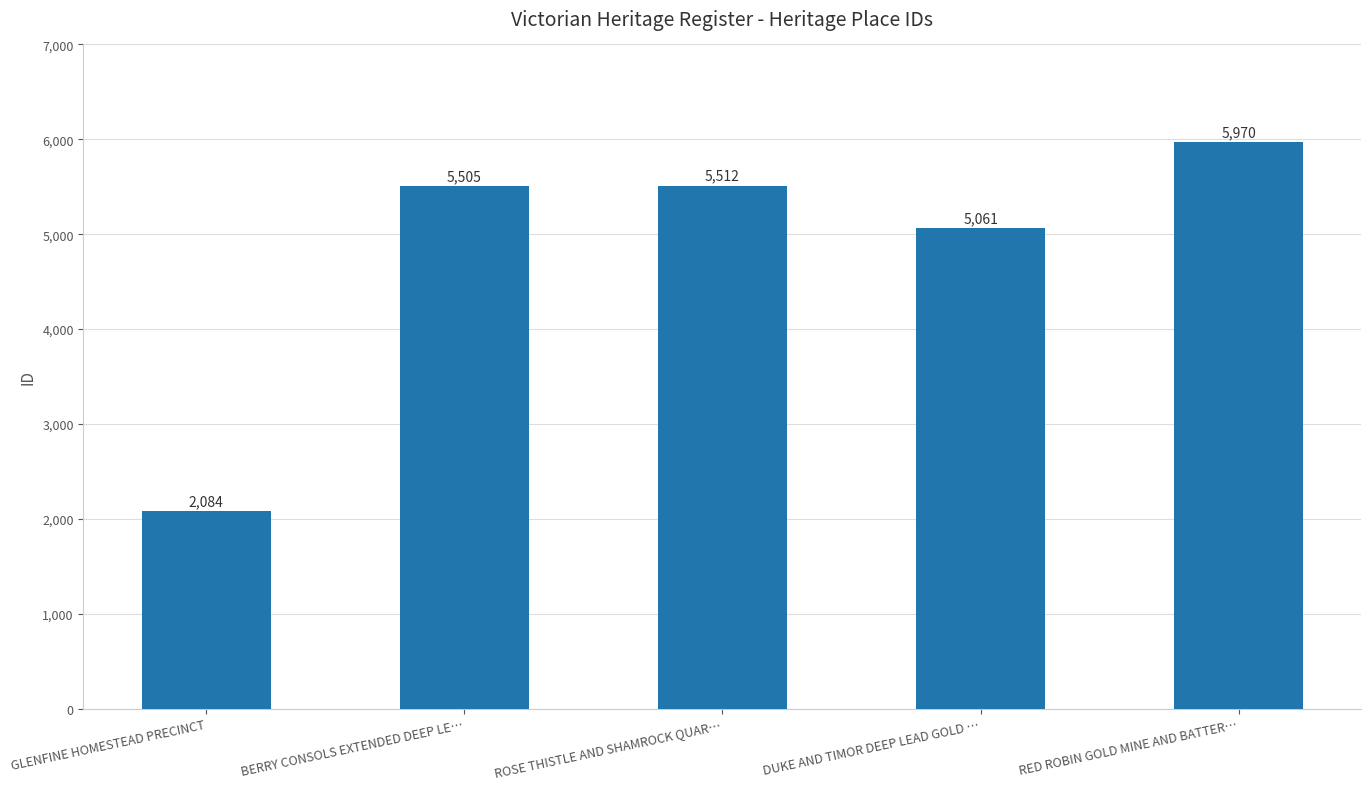

The value at RED ROBIN GOLD MINE AND BATTER… is 5970. True or false?

True